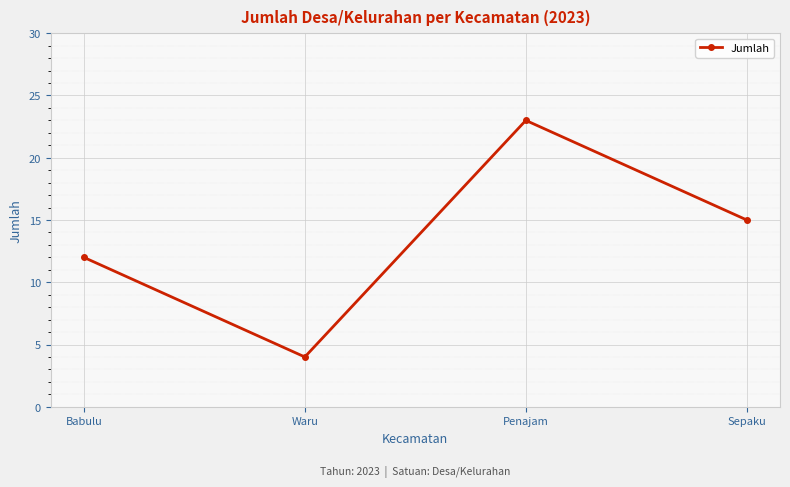

True or false: the data shows 41 at Penajam.

False